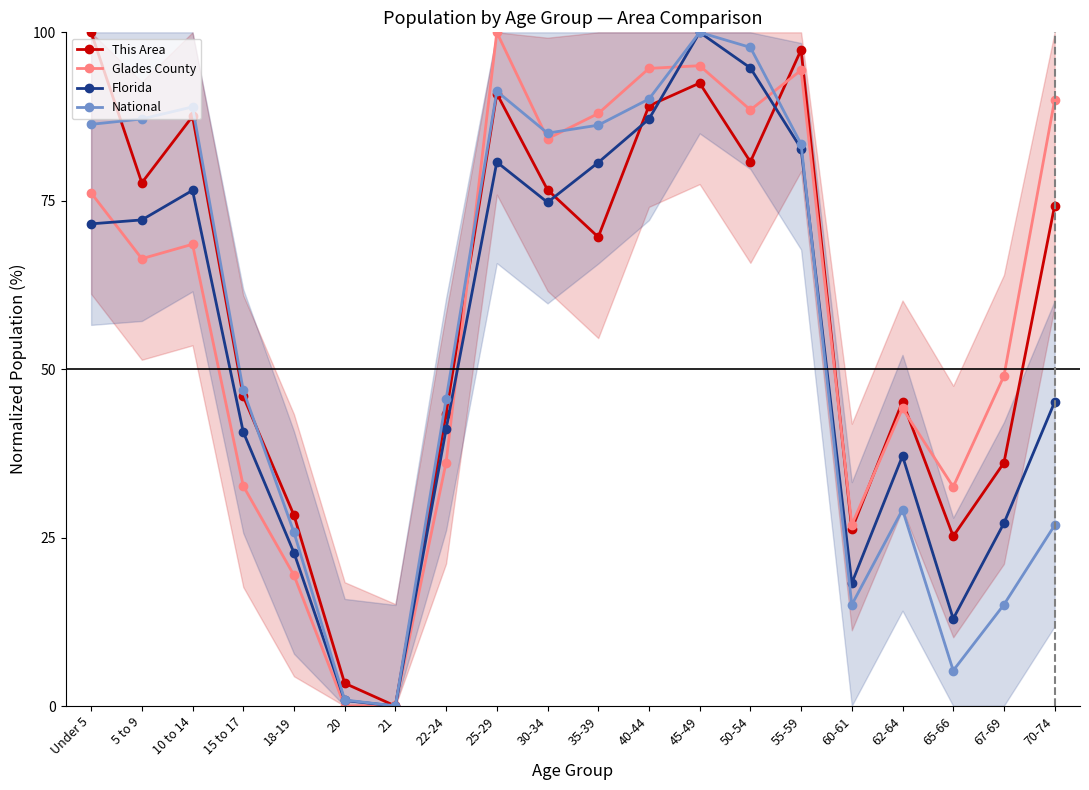

At which label does National reach its minimum?

21